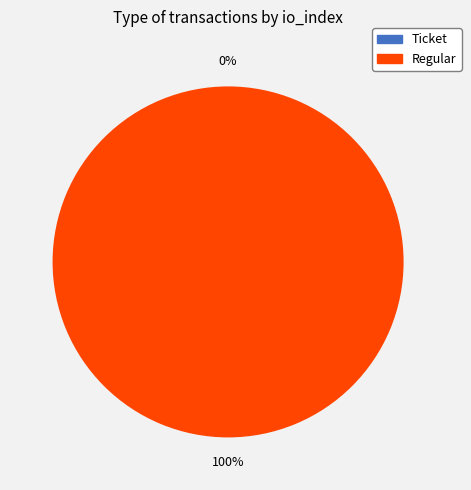

To the nearest percent, what is the combined percentage of Ticket and Regular?

100%